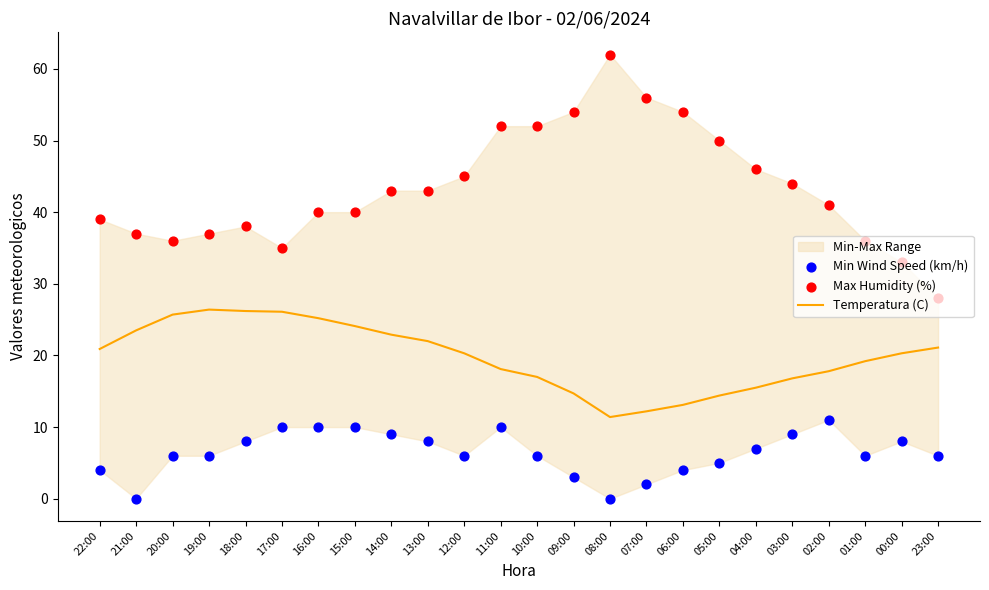

Which series has the widest spread of Y values?

Max Humidity (%)